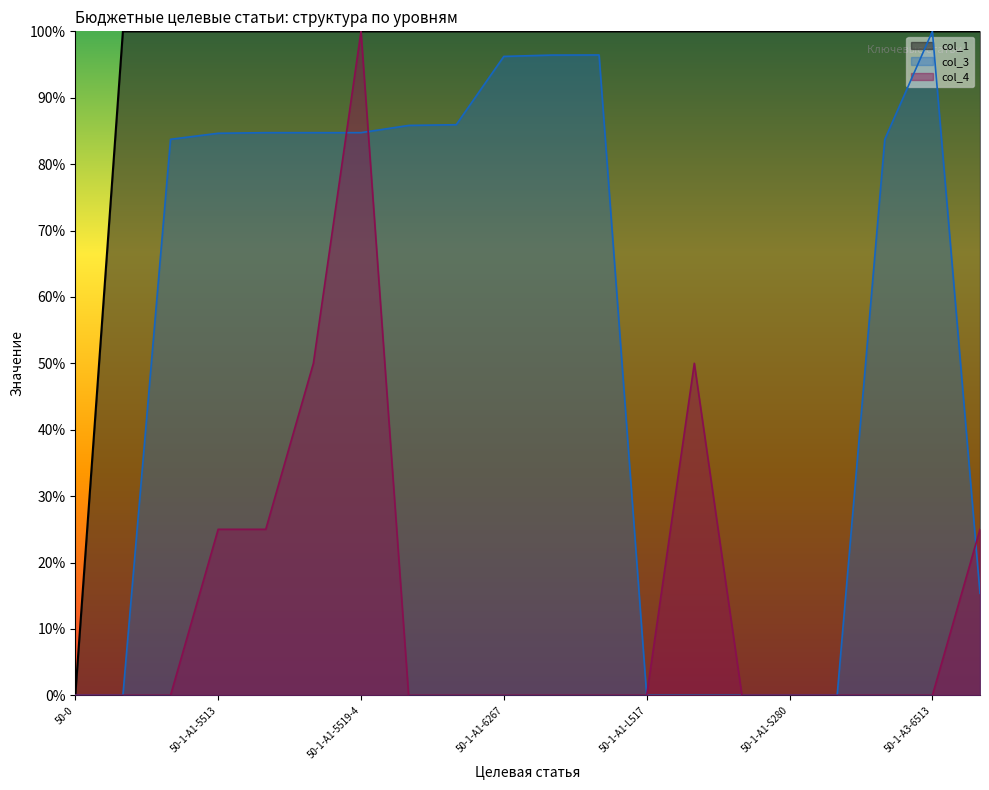

Which series has the widest spread of values?

col_1